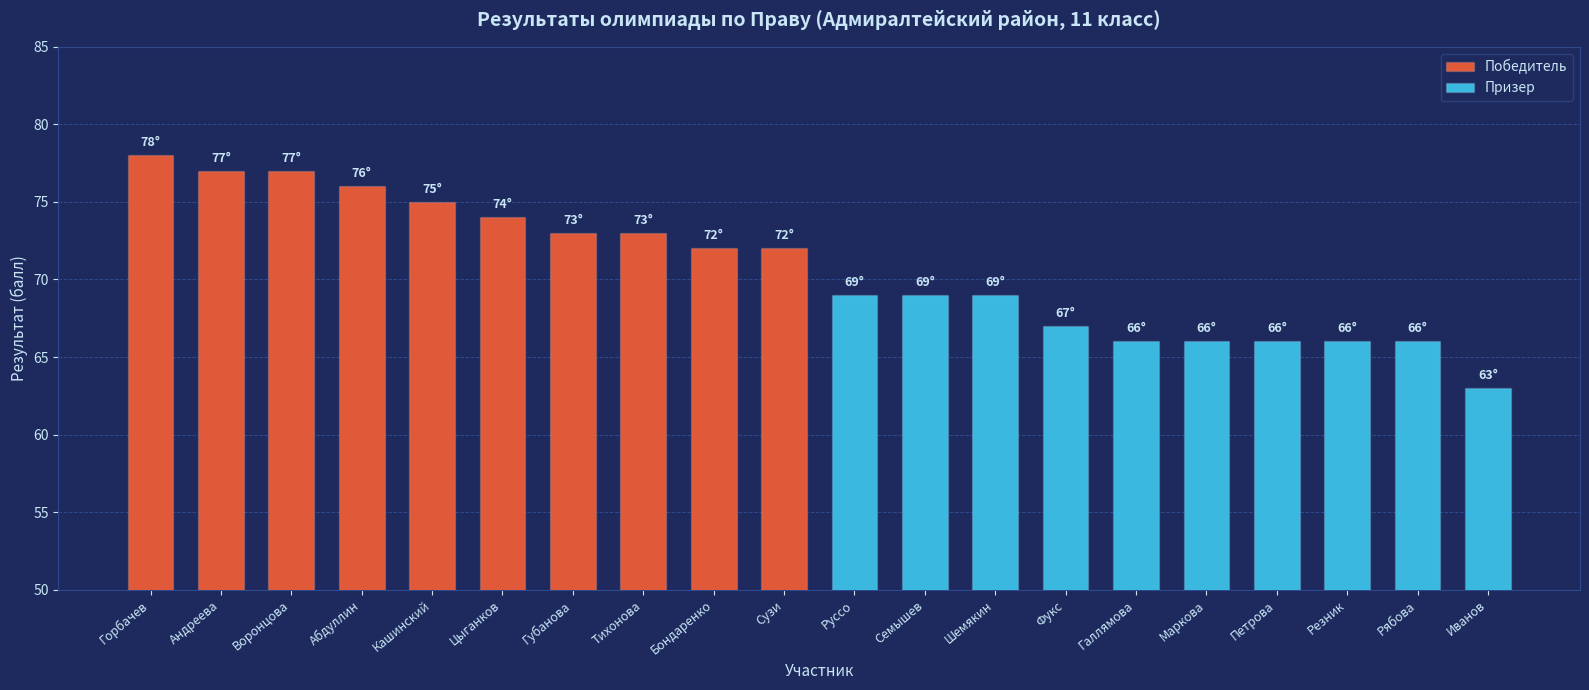

Are the bars horizontal?

No